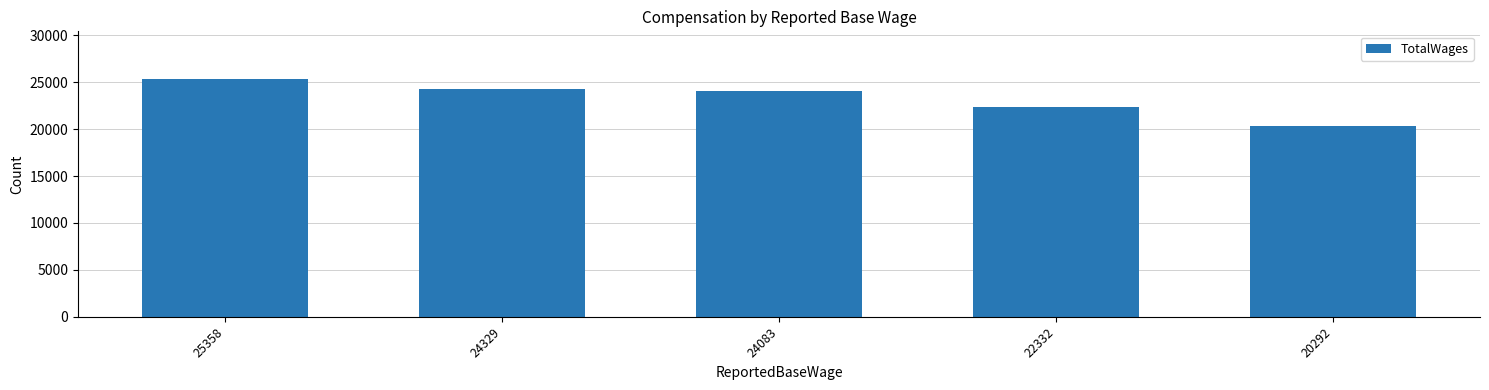

At which category does the chart reach its minimum across all series?

20292